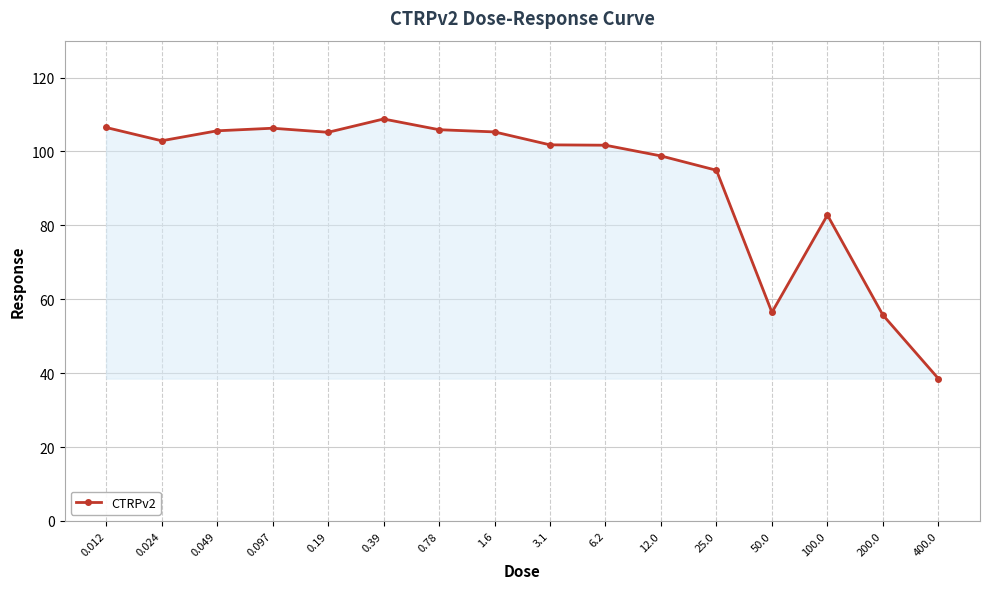

What is the label of the 10th point from the left?

6.2